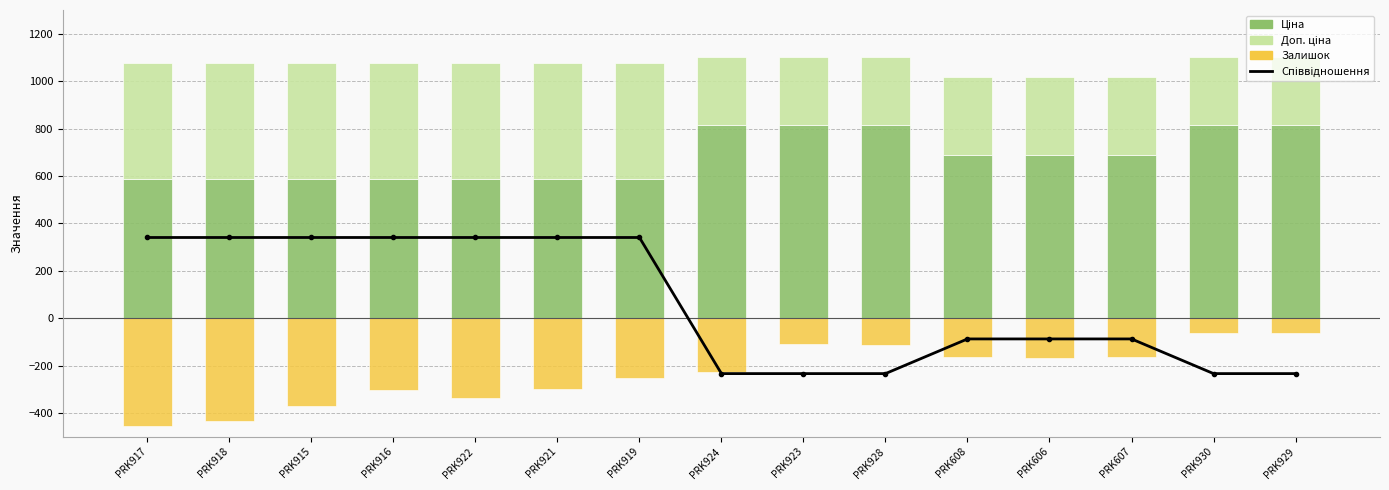

What is the difference between the second highest and minimum values in the Доп. ціна series?

199.7